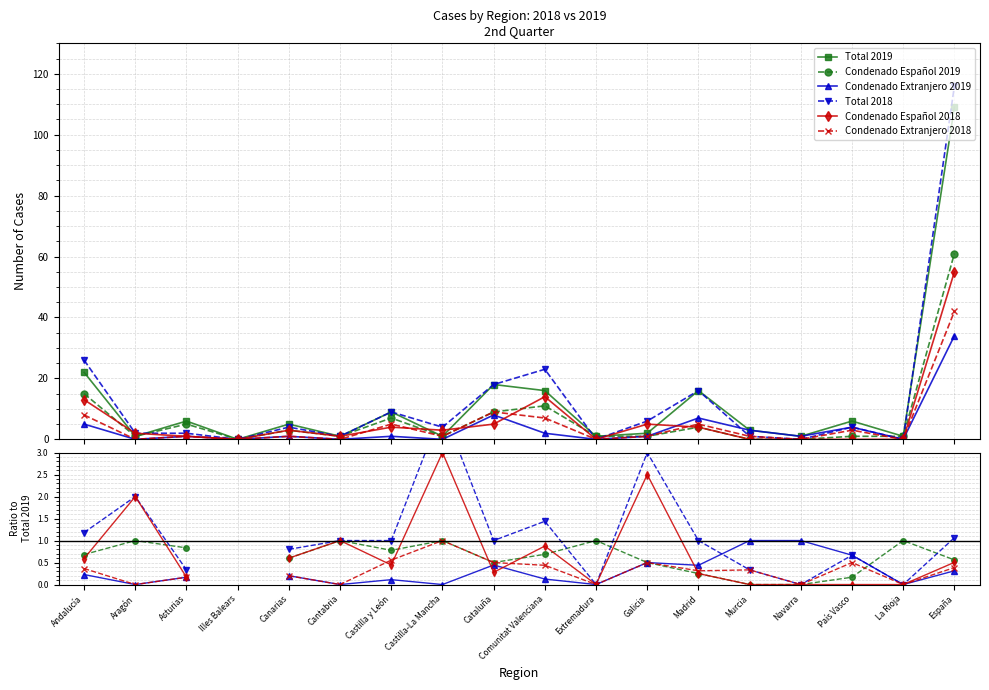

Is it true that Condenado Español 2018 equals 0.2 at Madrid?

False